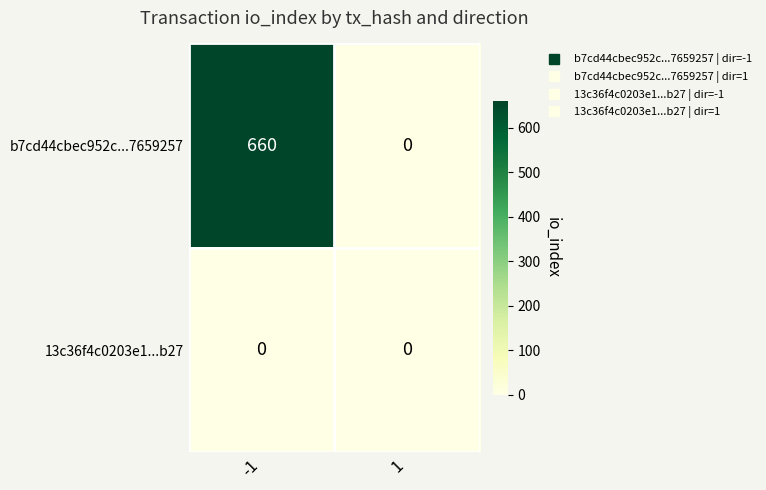

Which series changed the most between -1 and 1?

b7cd44cbec952c...7659257